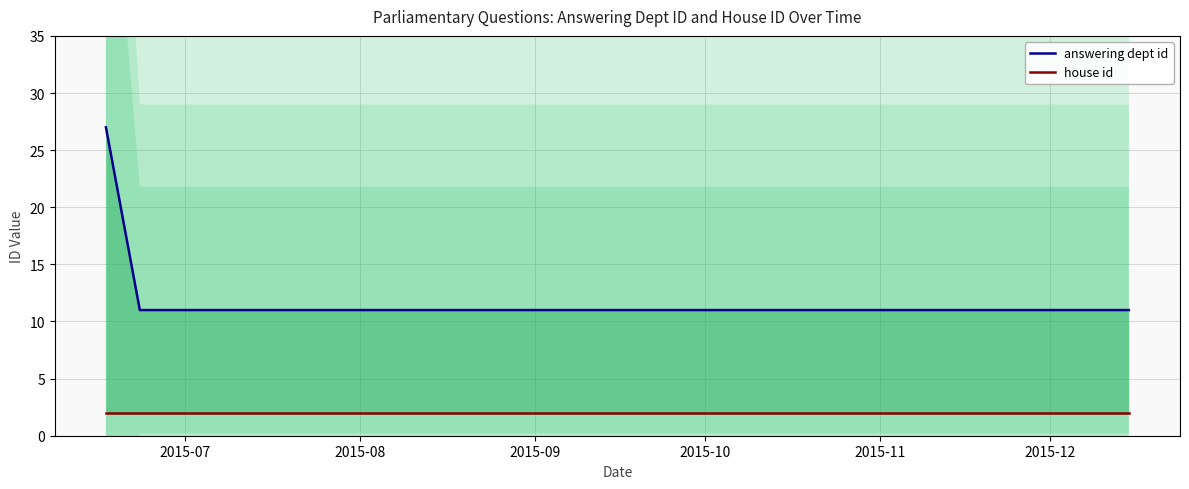

Which series has the largest total across all categories?

answering dept id